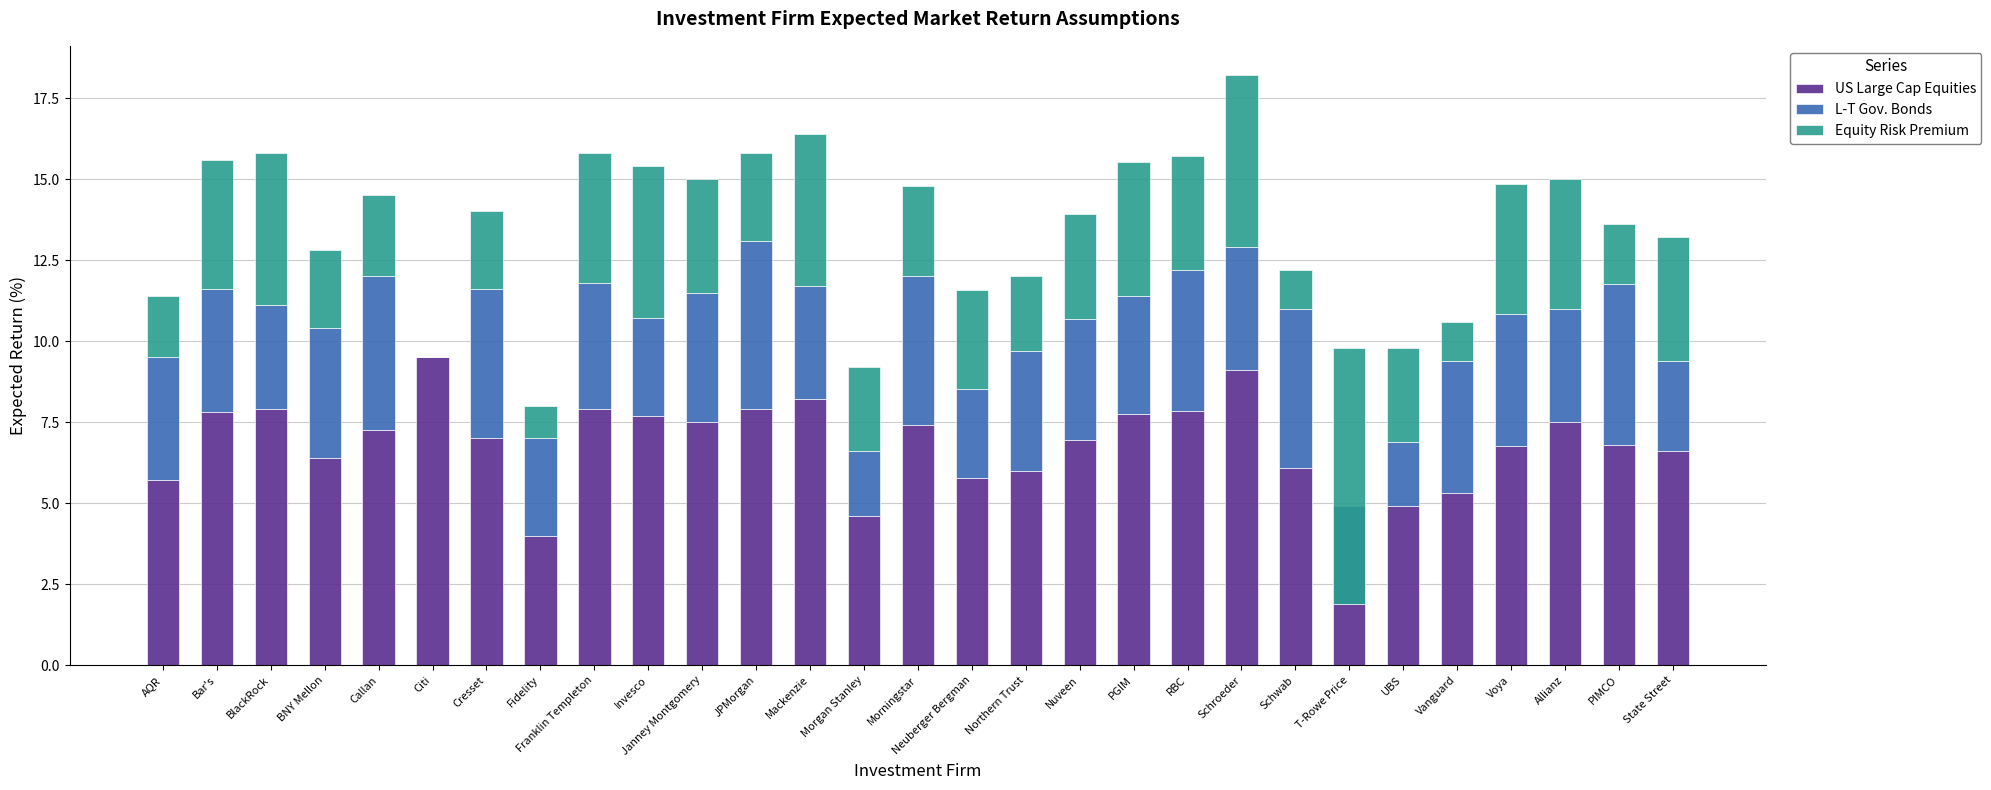

Read the Equity Risk Premium value at Janney Montgomery.

3.5